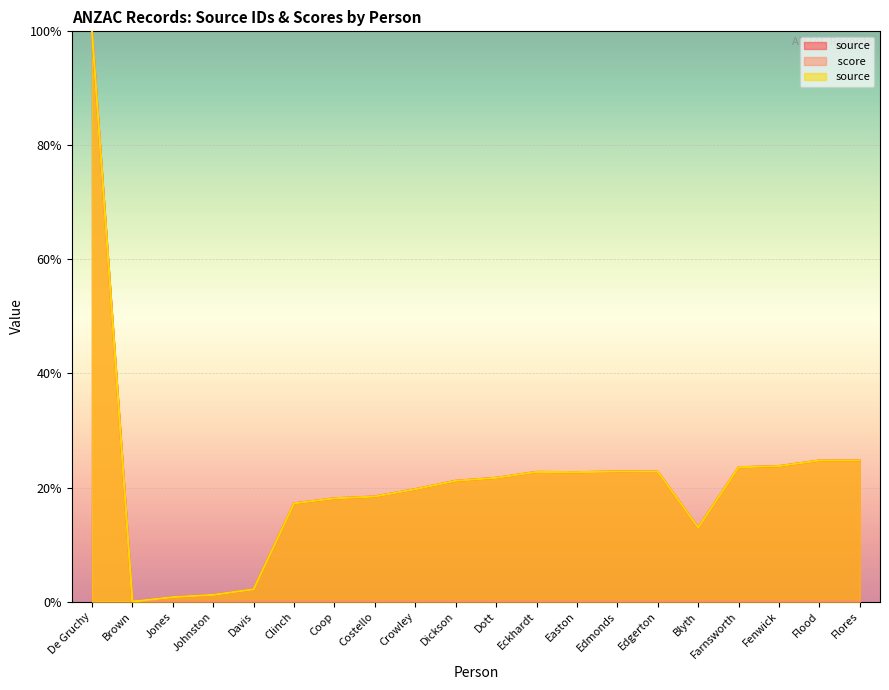

At which label is _source/lifecycle/enlistment/0/origin/source closest to 50?

Flores